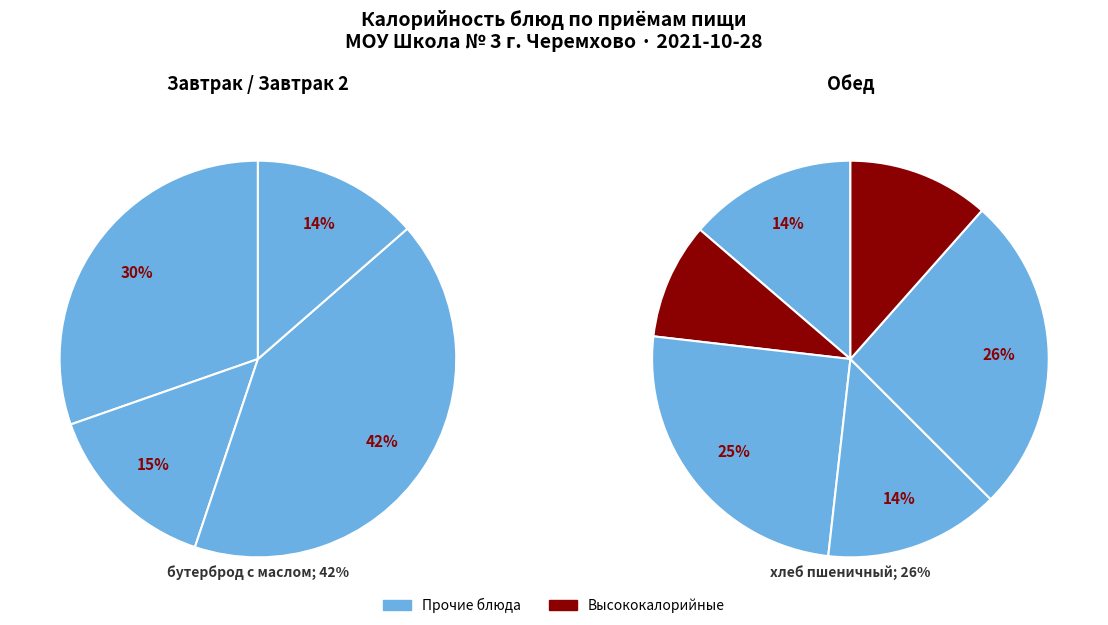

How many slices are in this pie chart?

10